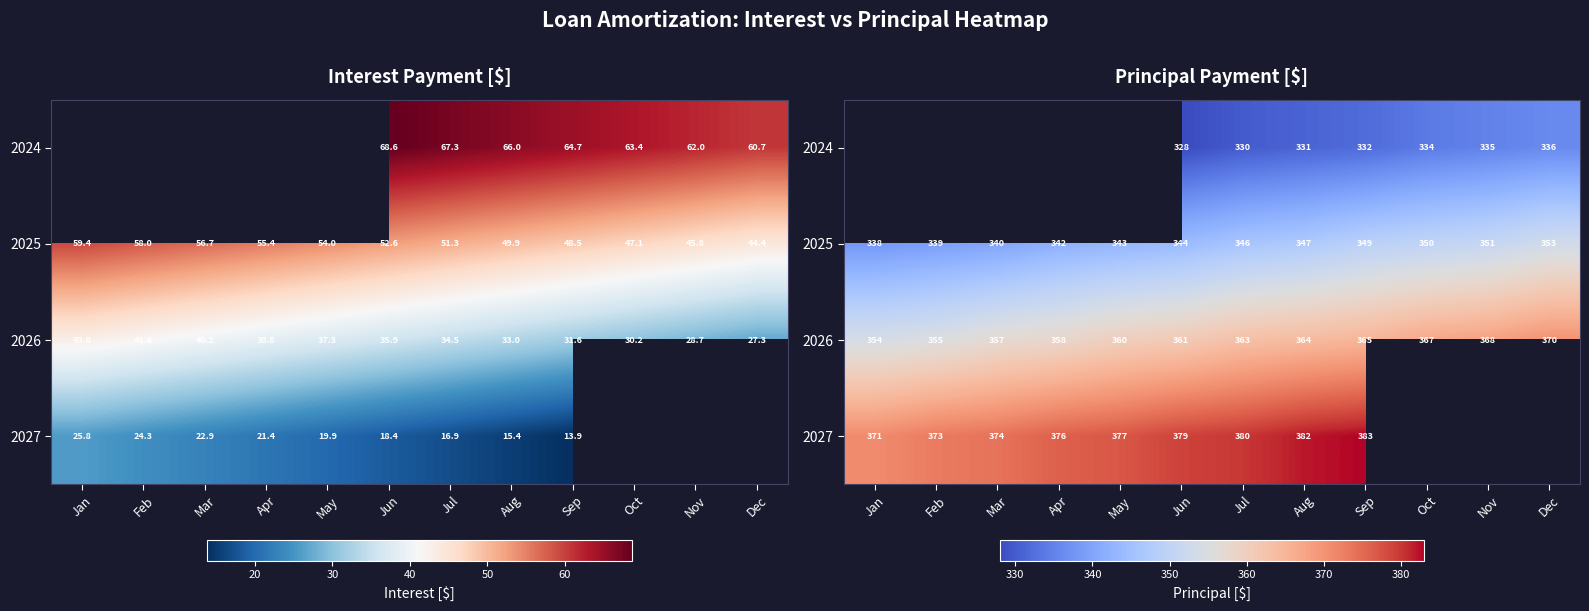

Read the 2026 value at Jan.

354.0